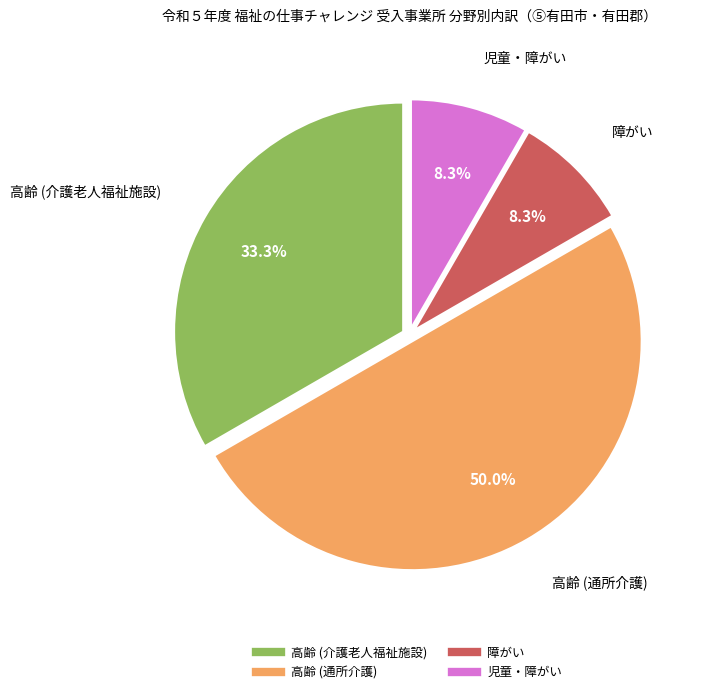

To the nearest percent, what percentage of the pie is 高齢 (通所介護)?

50%